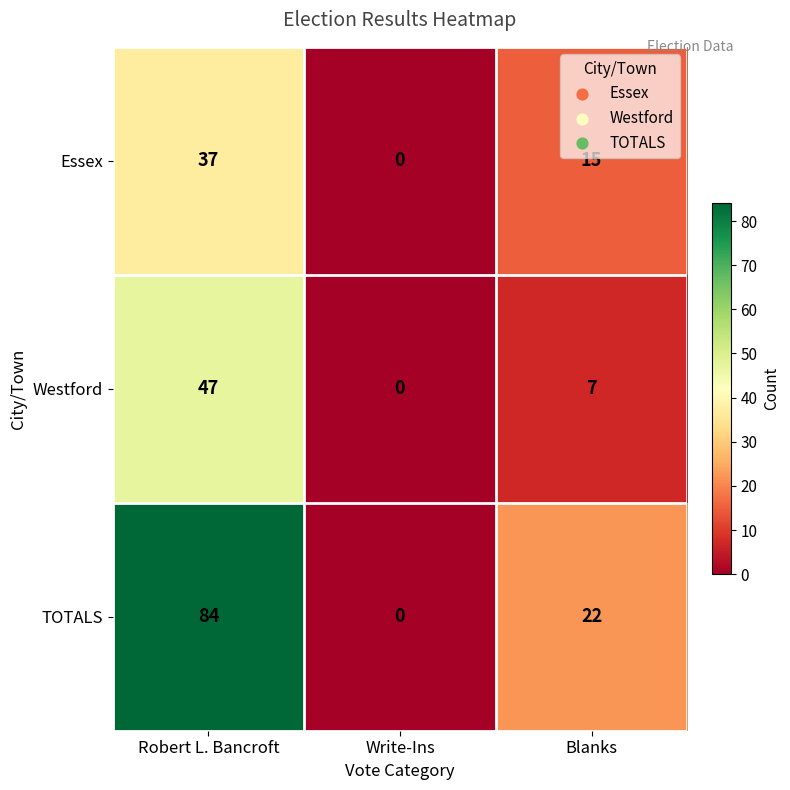

Reading left to right, what are all the values shown in this chart?

Essex: 37	0	15
Westford: 47	0	7
TOTALS: 84	0	22